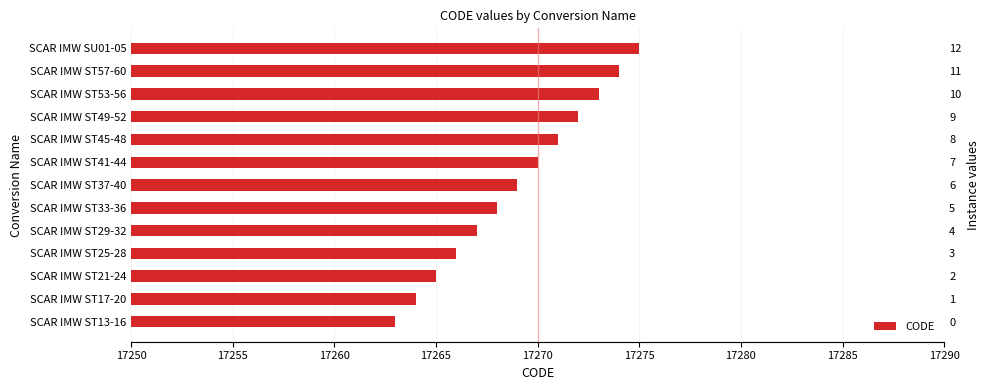

How many bars are there in total?

13